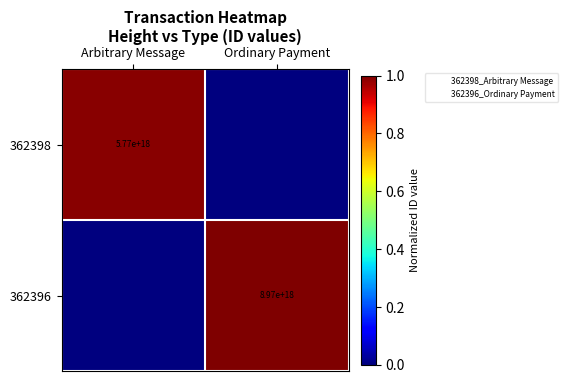

Where is 362398 nearest to the value 0?

Ordinary Payment